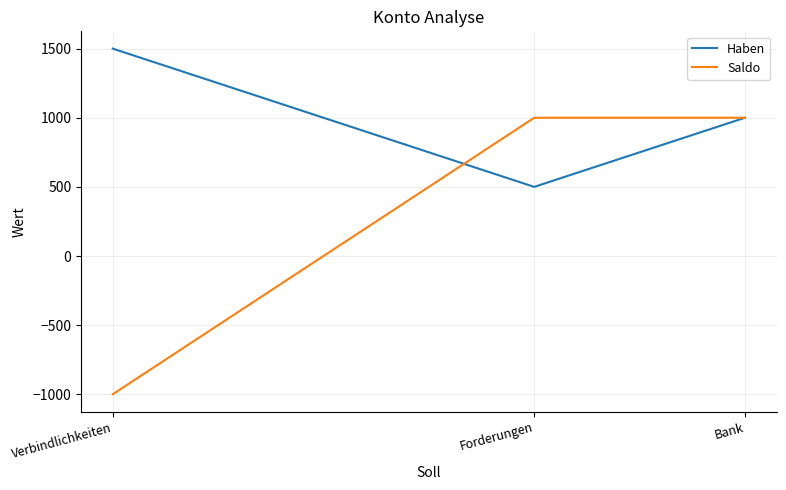

Which series has the largest total across all categories?

Haben